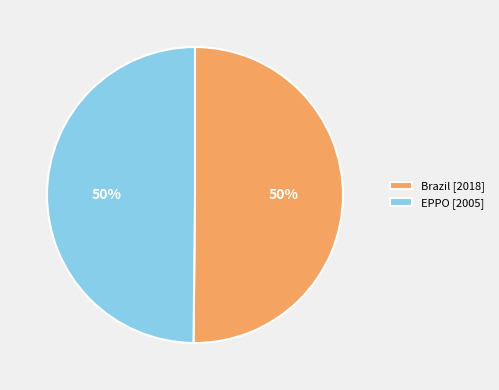

How many slices are in this pie chart?

2